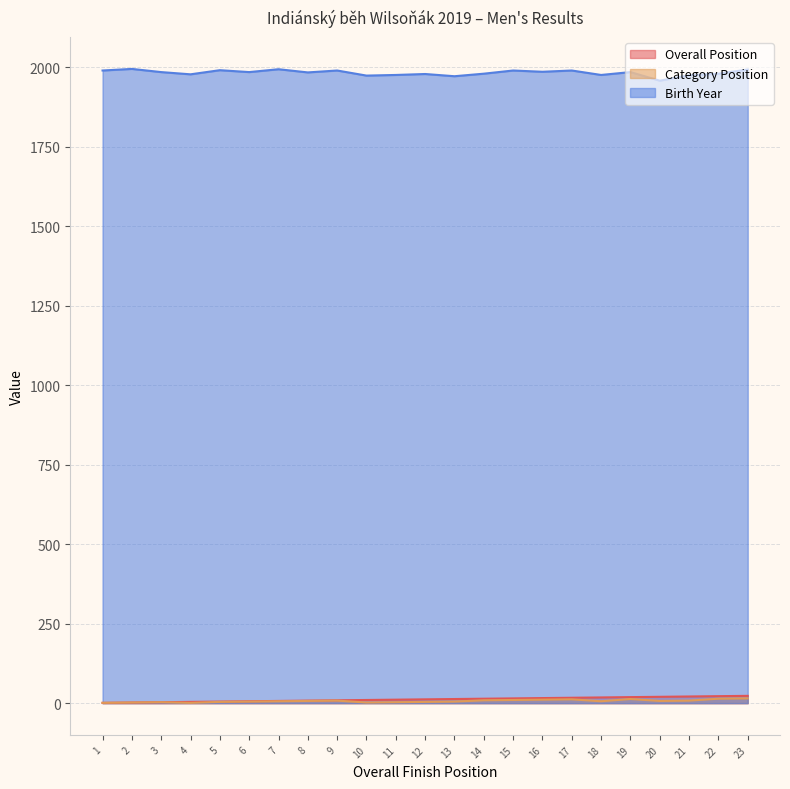

Reading left to right, what are all the values shown in this chart?

Overall Position: 1	2	3	4	5	6	7	8	9	10	11	12	13	14	15	16	17	18	19	20	21	22	23
Category Position: 1	2	3	1	4	5	6	7	8	2	3	4	5	9	10	11	12	6	13	7	8	14	15
Birth Year: 1990	1995	1985	1978	1991	1985	1994	1984	1990	1974	1976	1979	1972	1980	1990	1986	1990	1976	1985	1958	1975	1980	1993